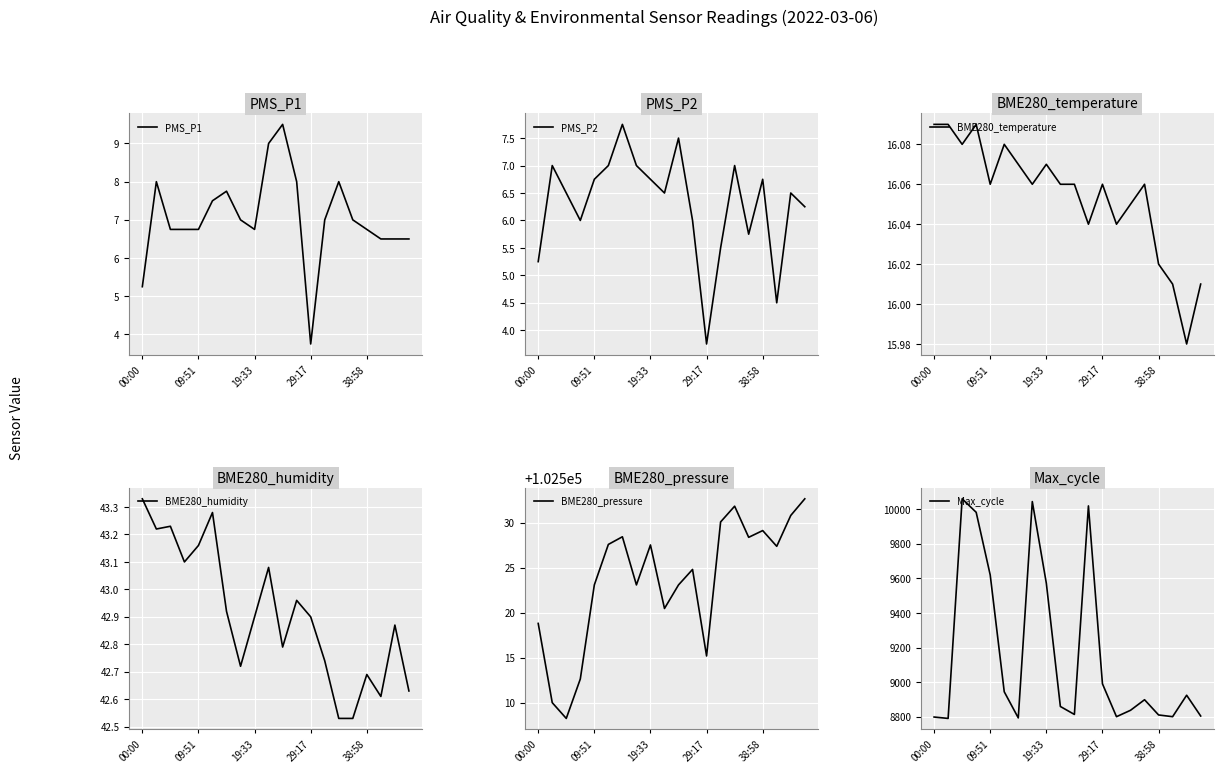

Is this an area chart (filled region under the line)?

No